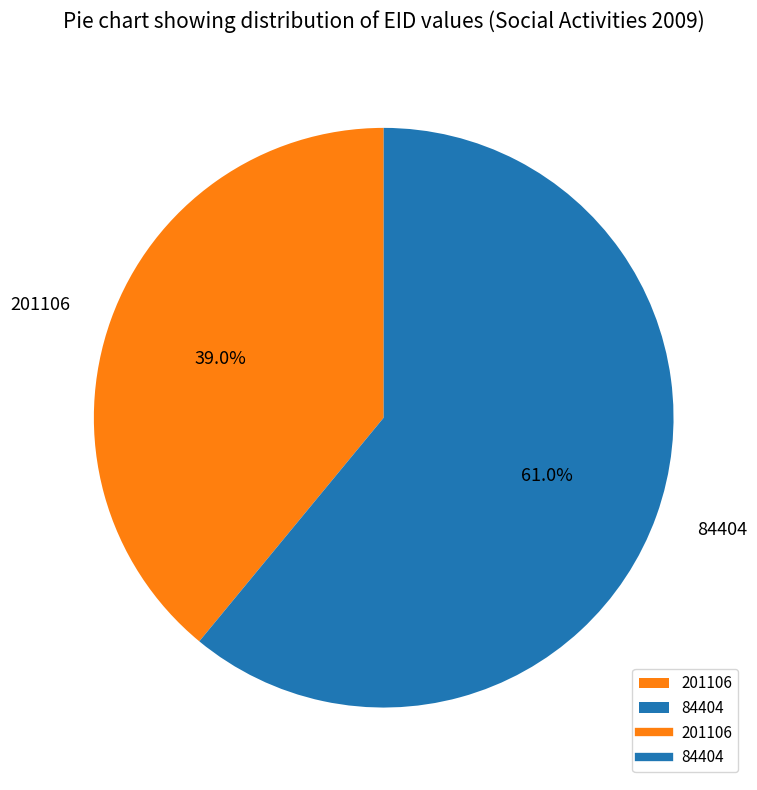

How many slices are in this pie chart?

2